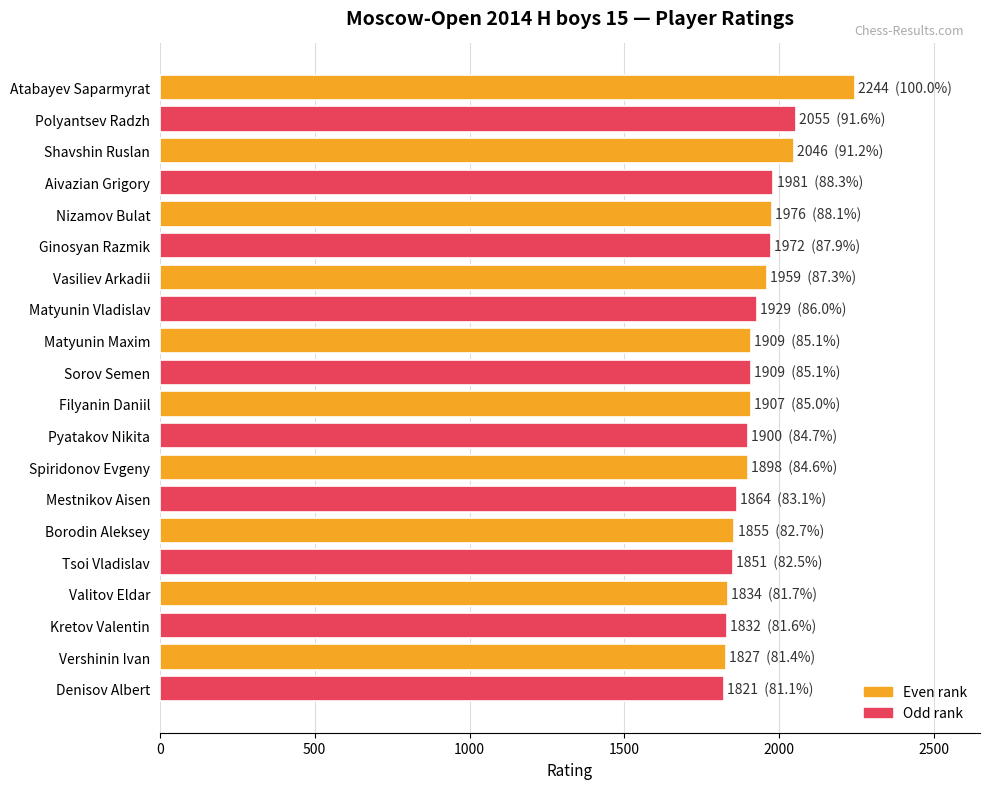

What is the value of the 8th bar from the top?

1929